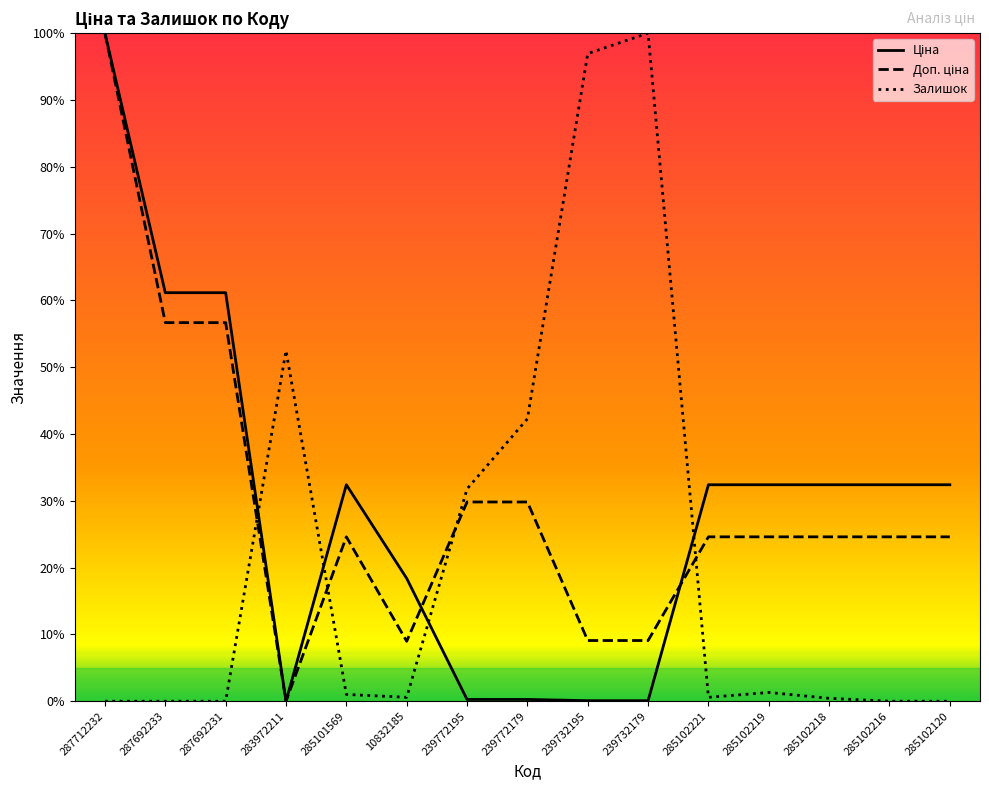

Does the chart display data point markers on the line(s)?

No